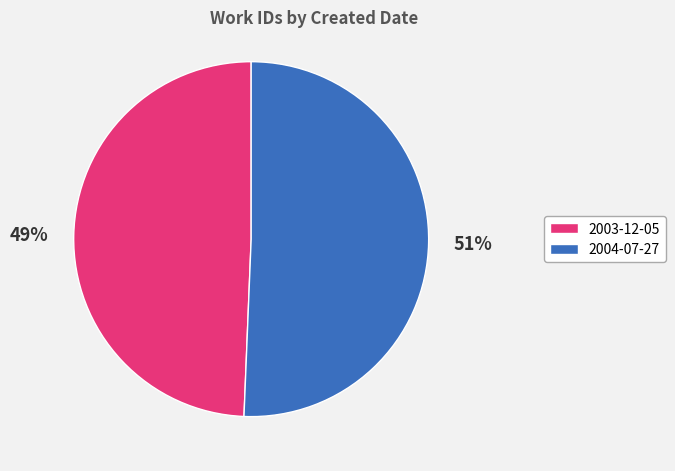

Does 2003-12-05 represent more than half of the total?

No